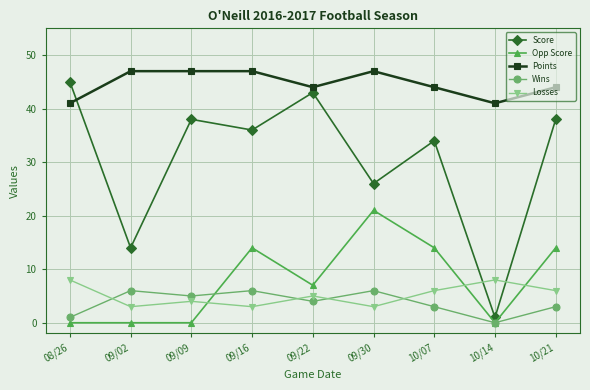

Count the Opp Score values in the range 0 to 14.

8